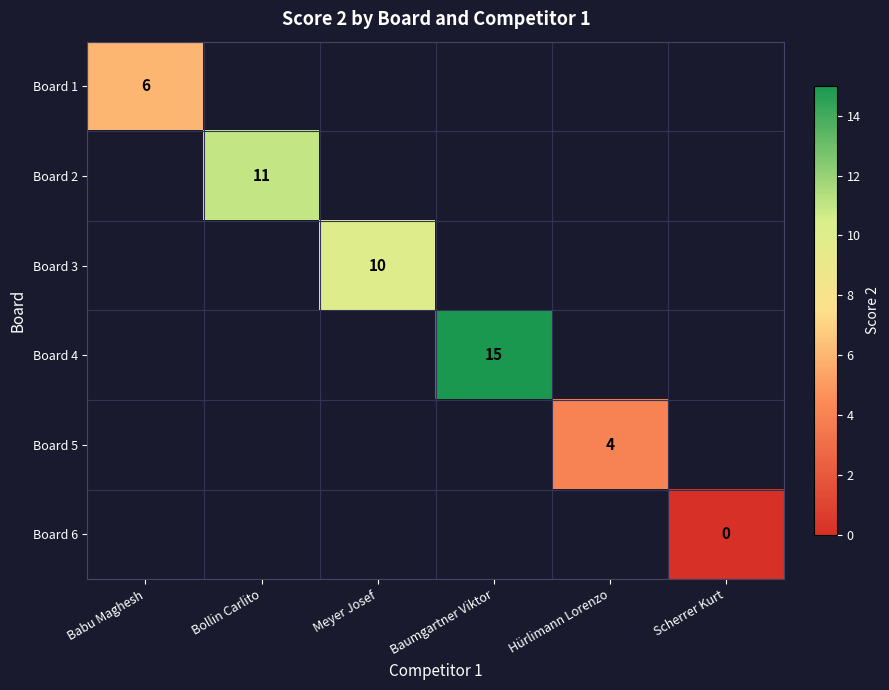

The Board 2 series shows 7 at Bollin Carlito. True or false?

False